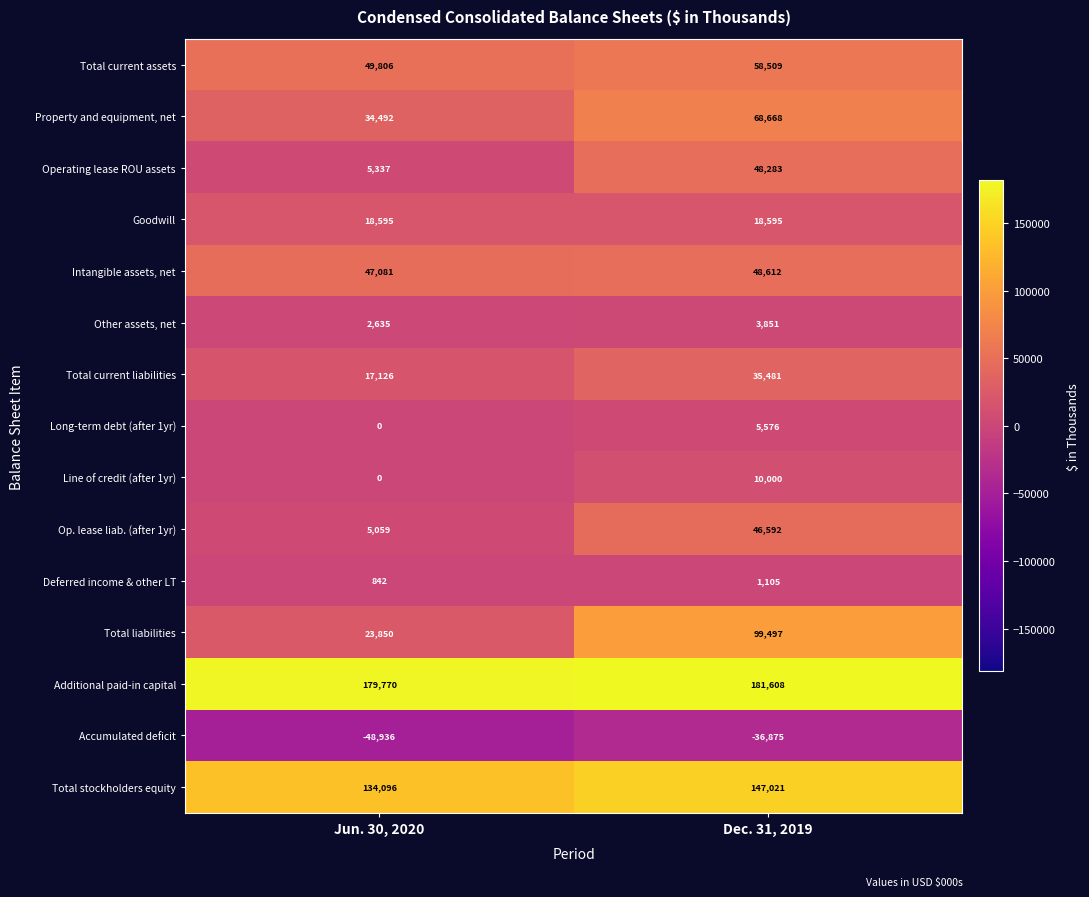

List the series in order of their peak value, highest first.

Additional paid-in capital, Total stockholders equity, Total liabilities, Property and equipment, net, Total current assets, Intangible assets, net, Operating lease ROU assets, Op. lease liab. (after 1yr), Total current liabilities, Goodwill, Line of credit (after 1yr), Long-term debt (after 1yr), Other assets, net, Deferred income & other LT, Accumulated deficit